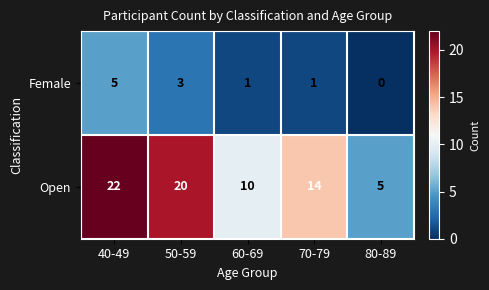

What is the total value across all series at 50-59?

23